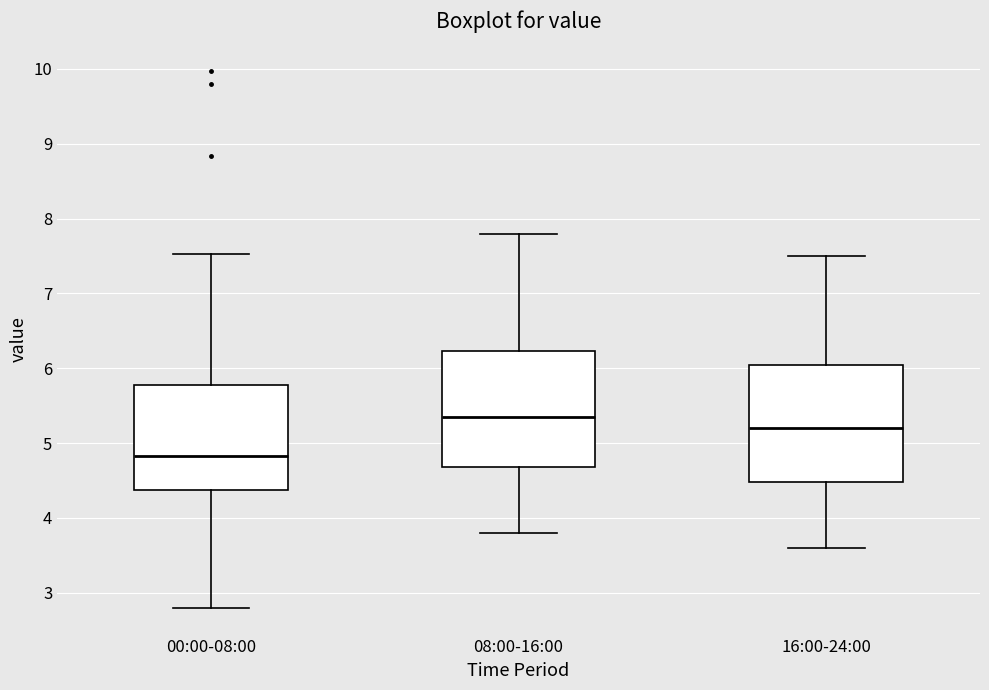

Which box has the lowest median line?

00:00-08:00